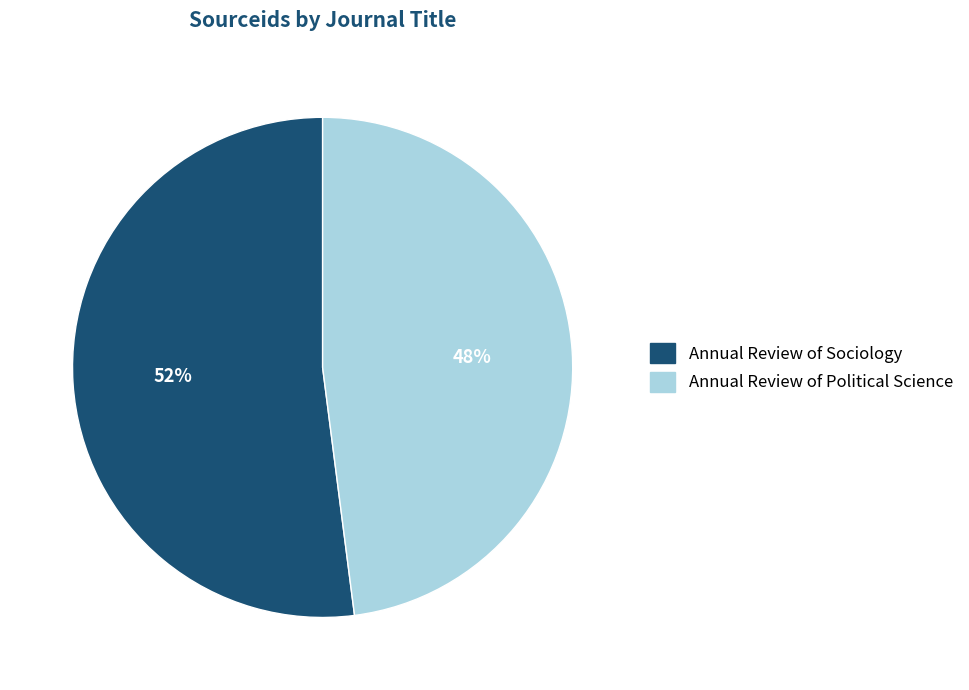

To the nearest percent, what is the difference between the largest and smallest slice percentages?

4%